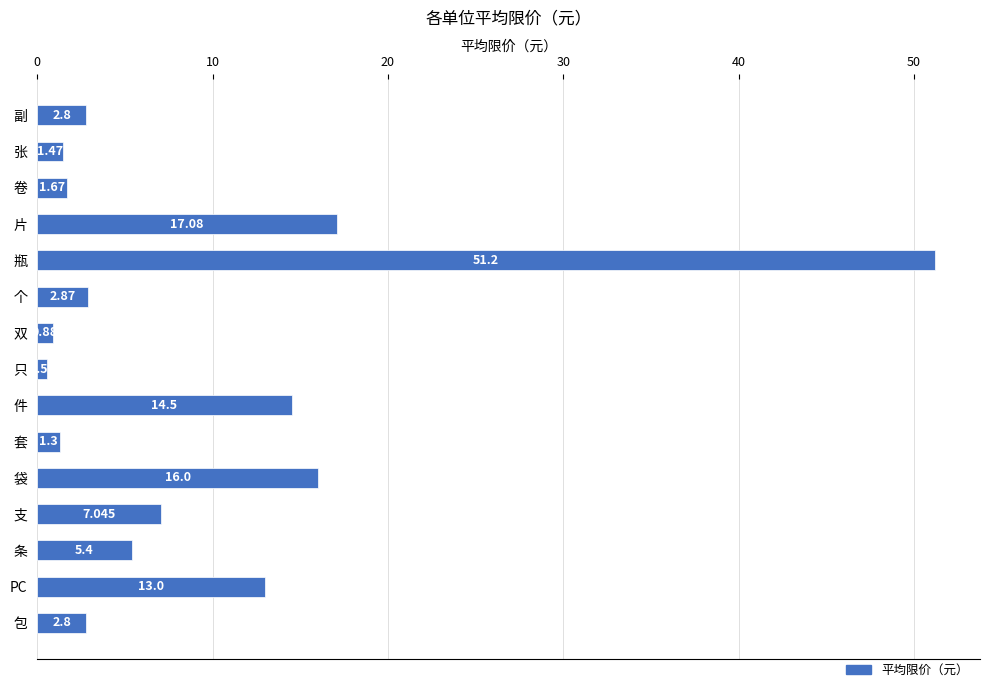

What is the sum of all values?

138.6